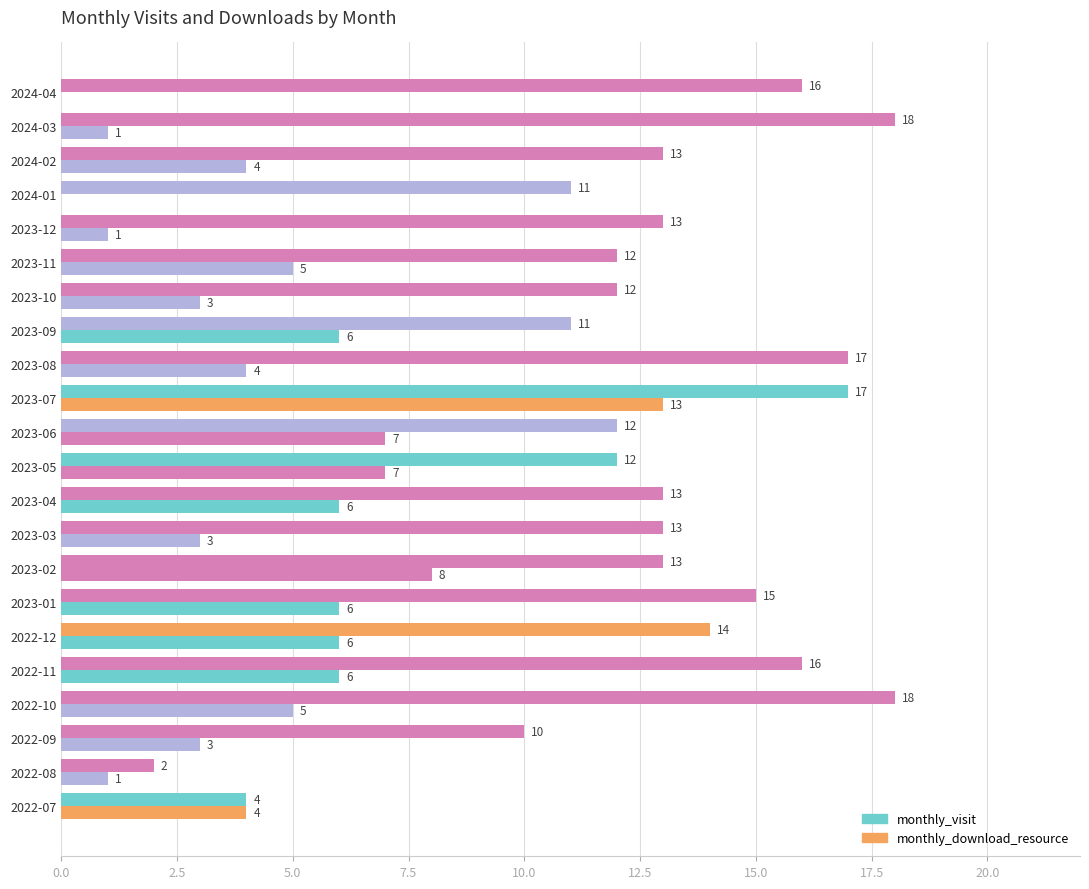

How many values in monthly_download_resource are above zero?

20